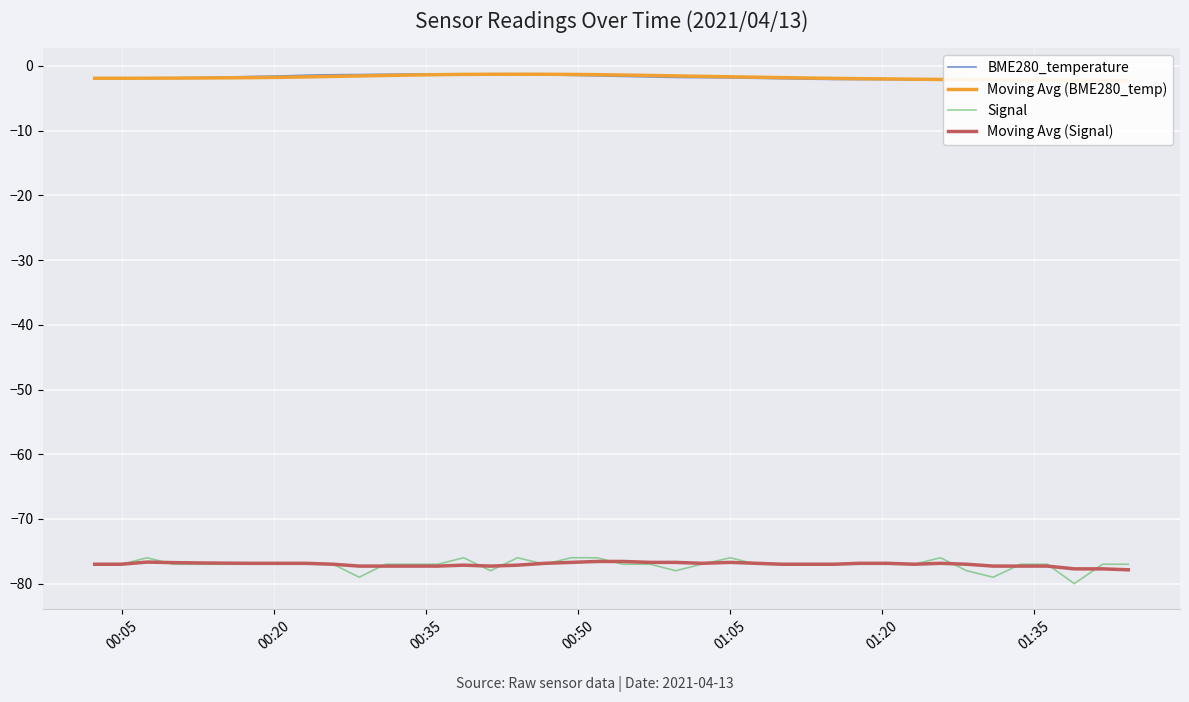

What is the maximum value for Moving Avg (Signal)?

-76.6